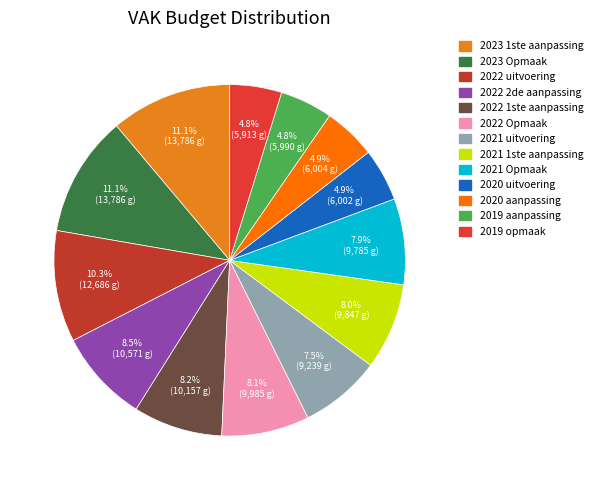

To the nearest percent, what percentage of the pie is 2019 opmaak?

5%